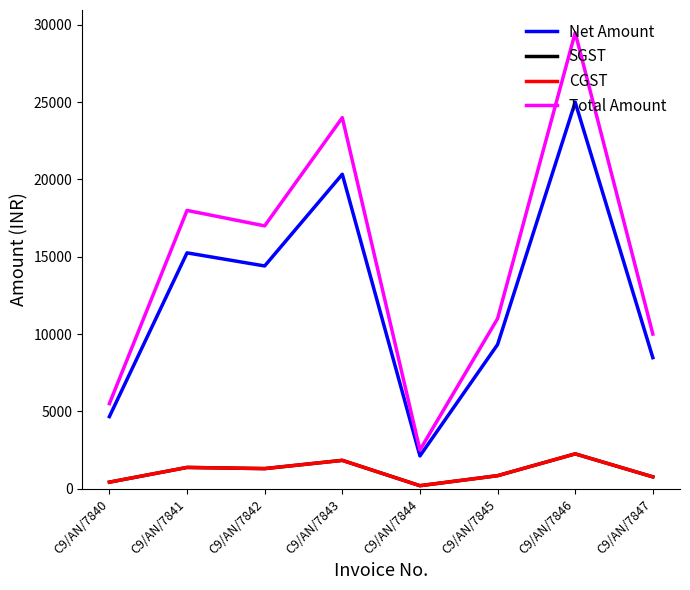

Is this an area chart (filled region under the line)?

No